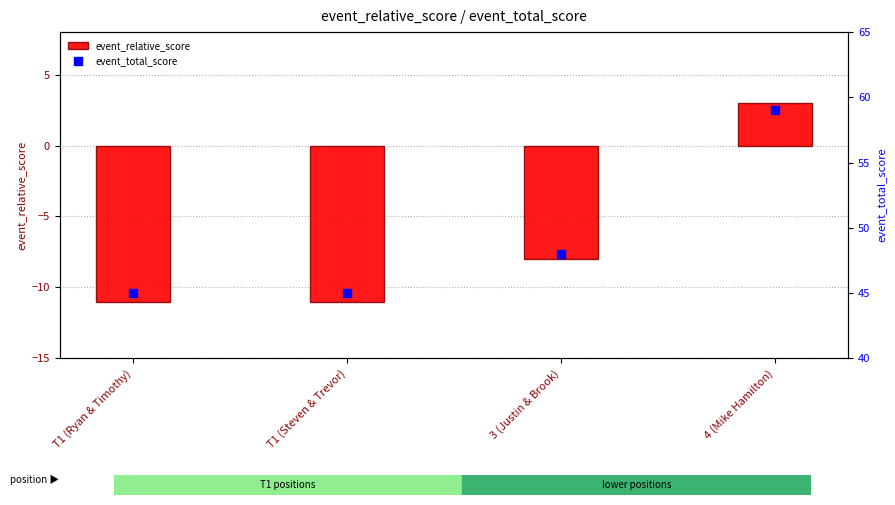

Which series has the largest total across all categories?

event_total_score